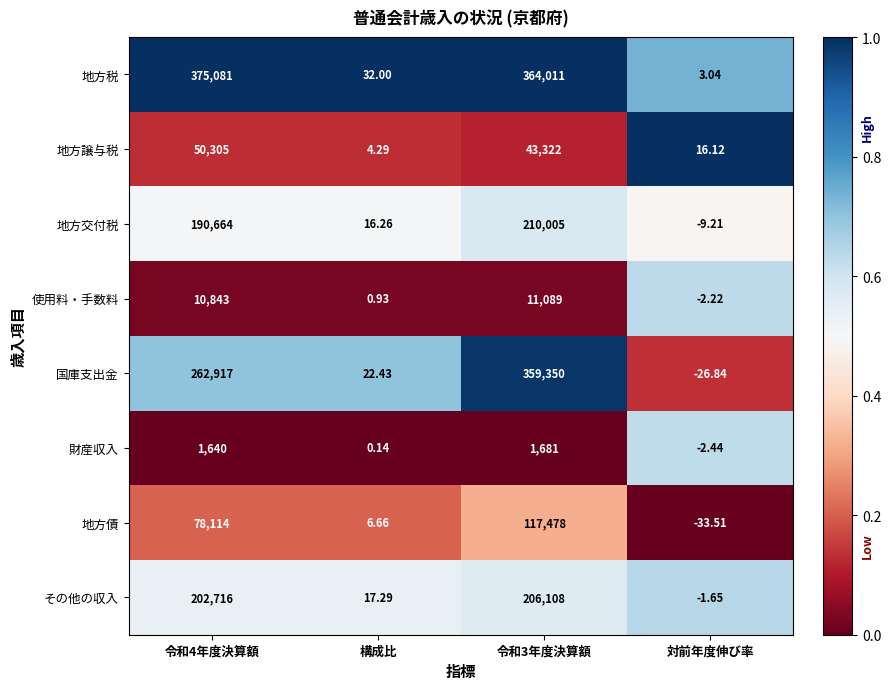

Is the value of 財産収入 at 令和4年度決算額 greater than the value of 使用料・手数料 at 令和3年度決算額?

No